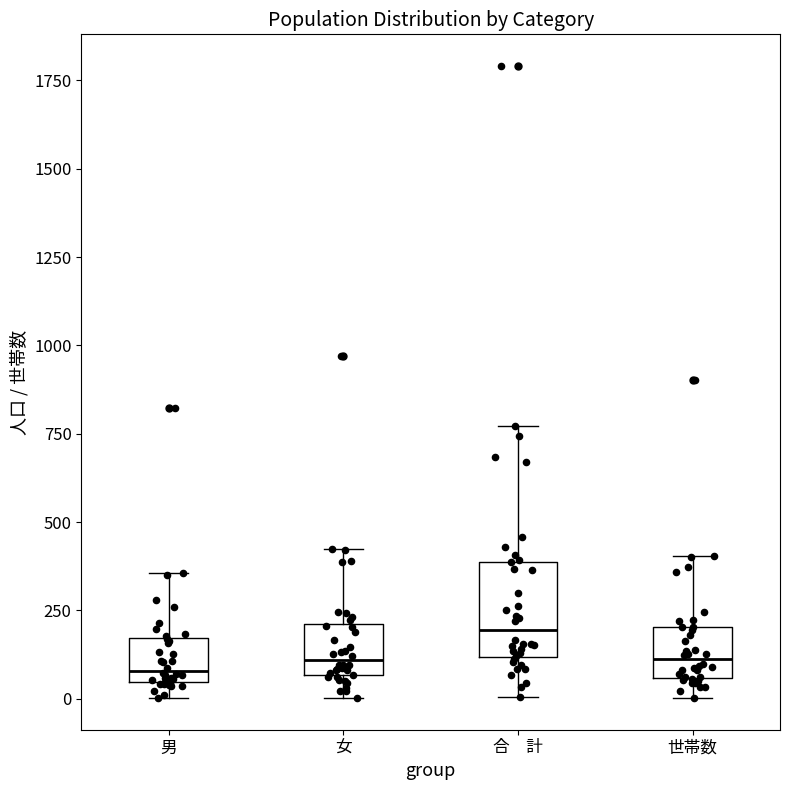

Where is the lower edge of the box for 合 計 on the y-axis? The values are not printed on the chart, so give them approximately, as read against the axis.

100